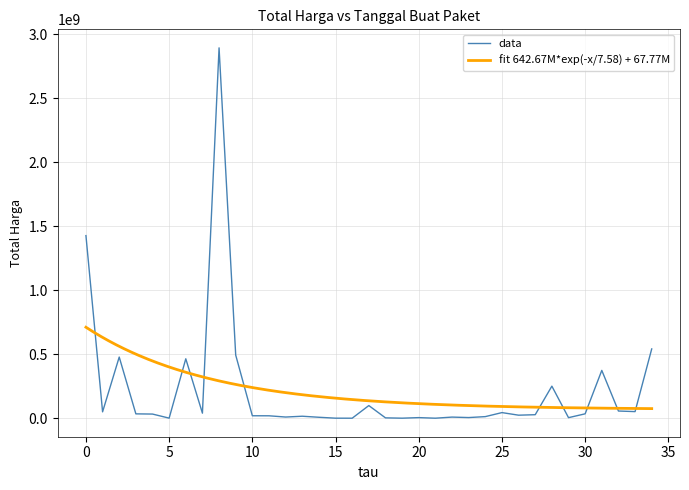

Reading right to left, extract all data points from this chart.

541071000	51601000	56152800	373404000	34292000	4350000	250350000	27412000	23653000	43859200	12453900	5129000	8742500	182000	4672200	265000	2772000	98772570	78000	333600	7401240	15513960	9180000	18900000	19175000	493000000	2892122000	39440000	464002100	577875	32441200	34000000	477600000	49730040	1425867900